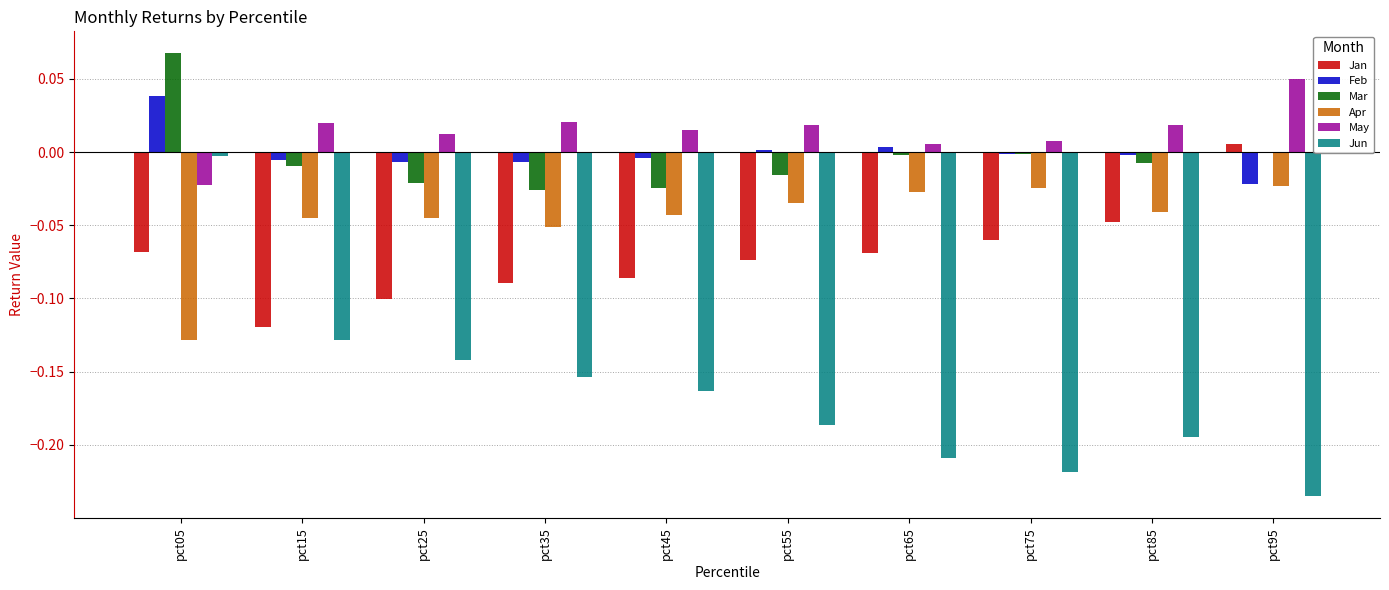

How many distinct data groups are displayed?

6